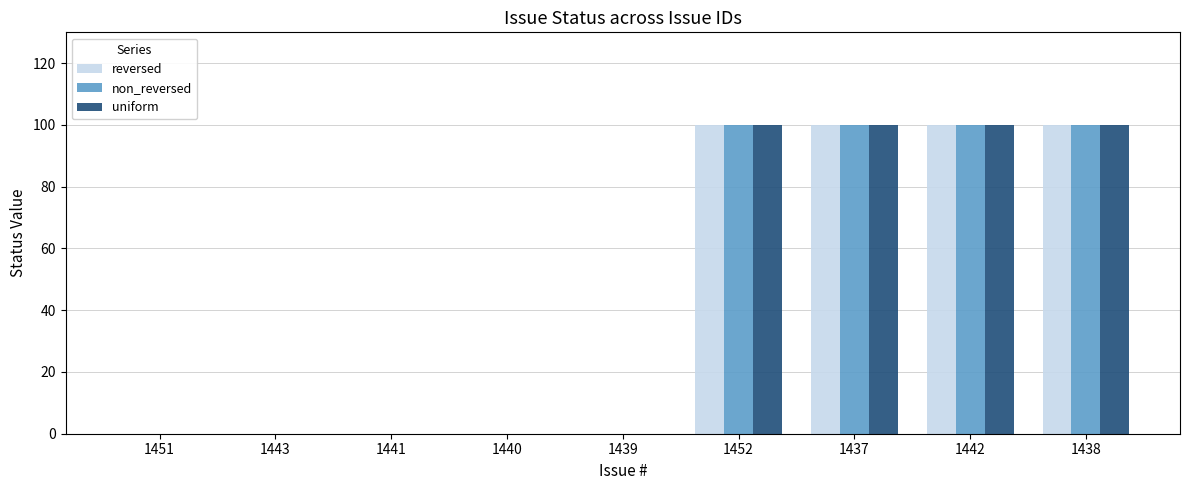

What is the greatest value displayed?

100